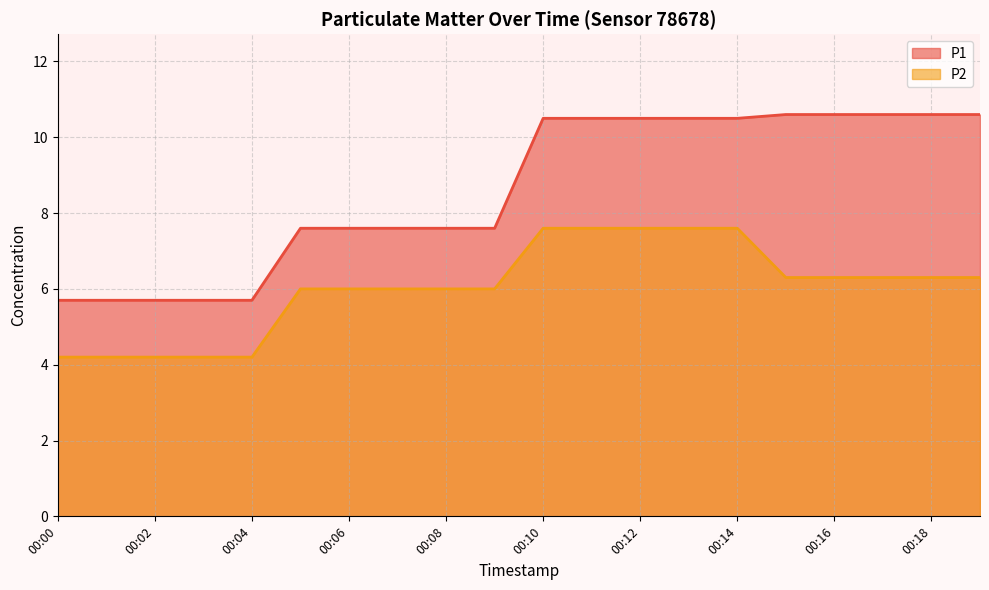

Between 00:01 and 00:19, which series saw the biggest shift?

P1